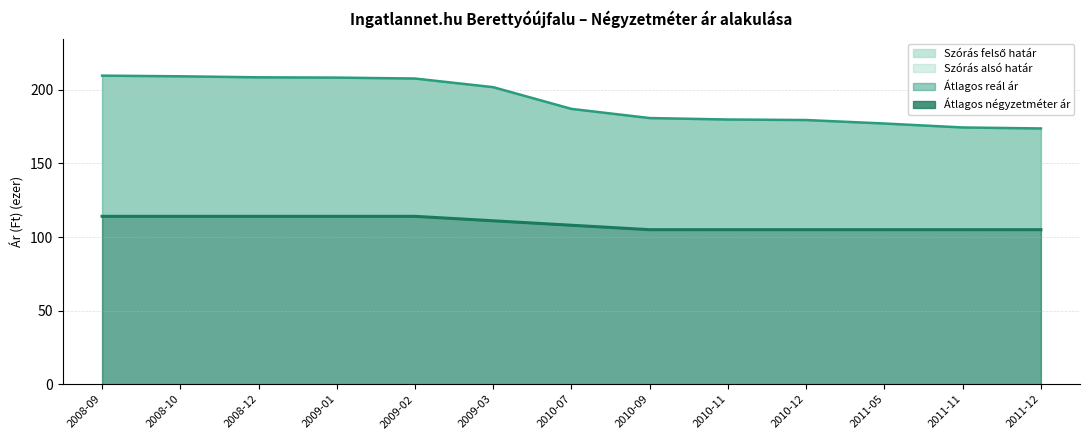

True or false: Szórás alsó határ and Átlagos négyzetméter ár cross at least once.

False